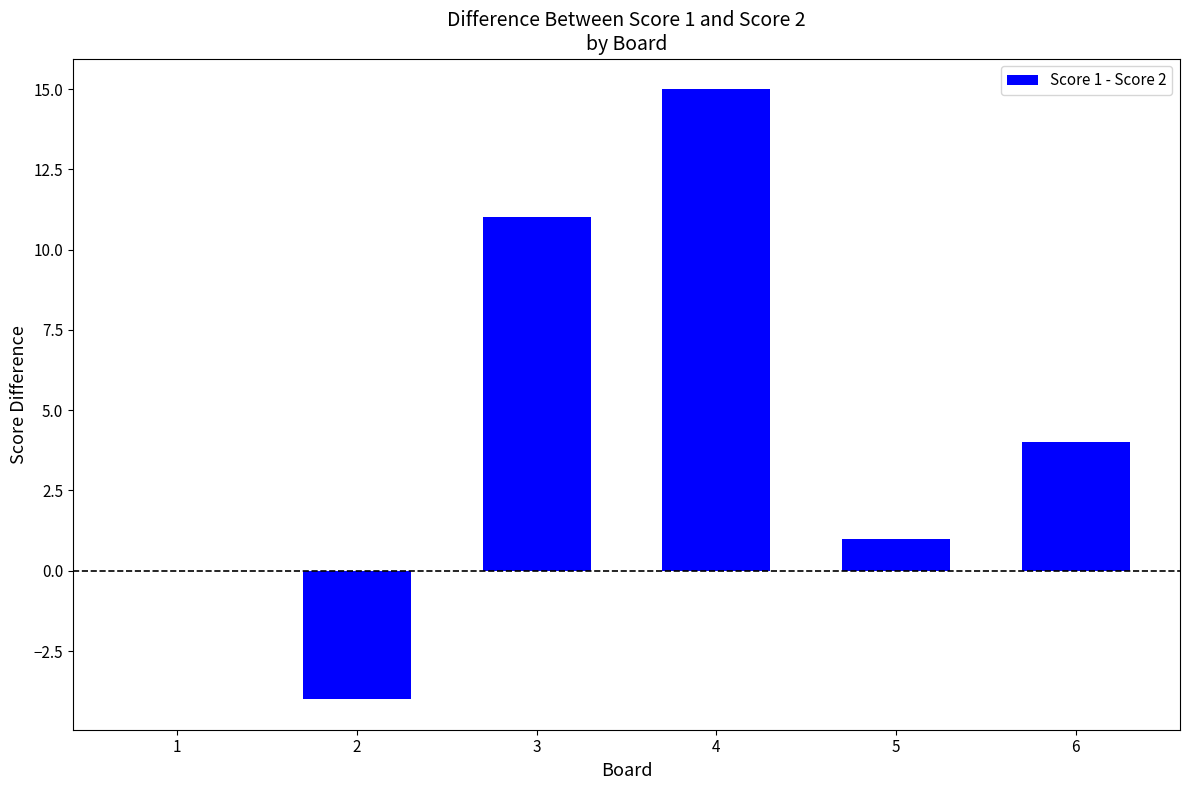

What is the sum of the values at 6 and 3?

15